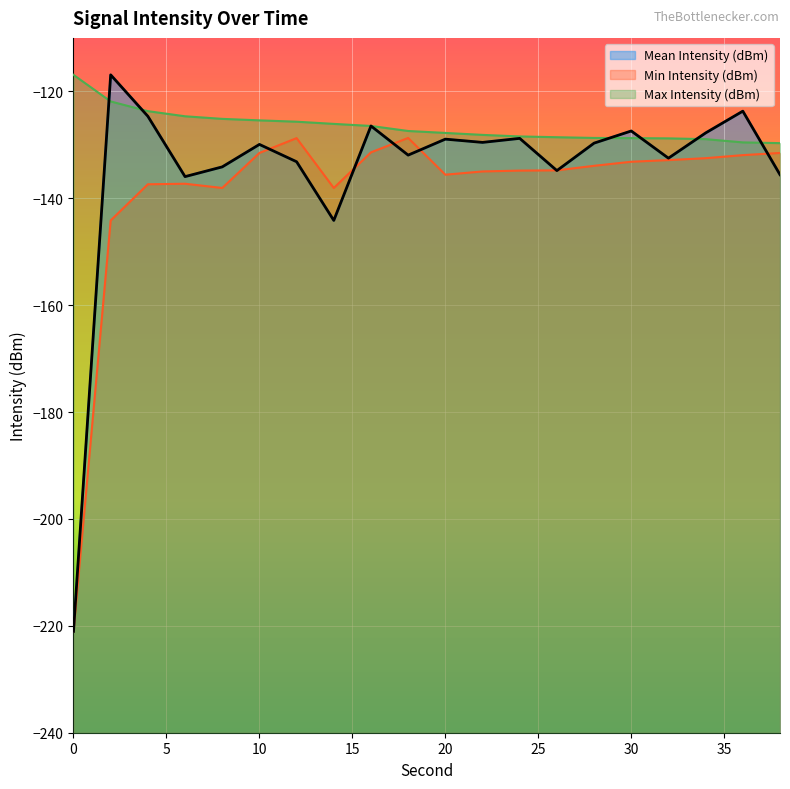

Rank the series by their maximum value, from highest to lowest.

Mean Intensity (dBm), Max Intensity (dBm), Min Intensity (dBm)